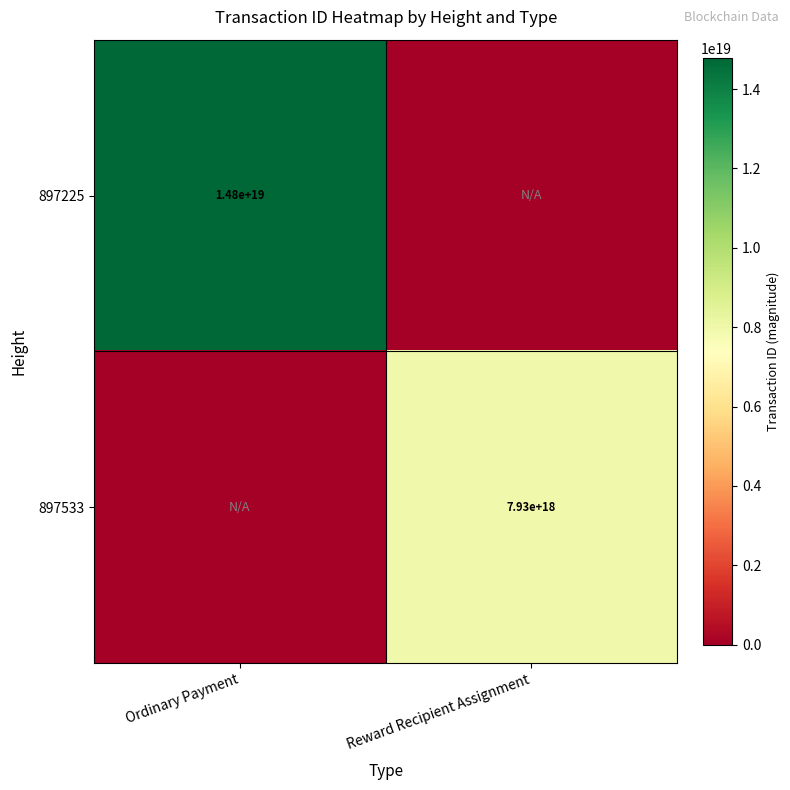

The 897225 series shows 3005951329872100352 at Ordinary Payment. True or false?

False